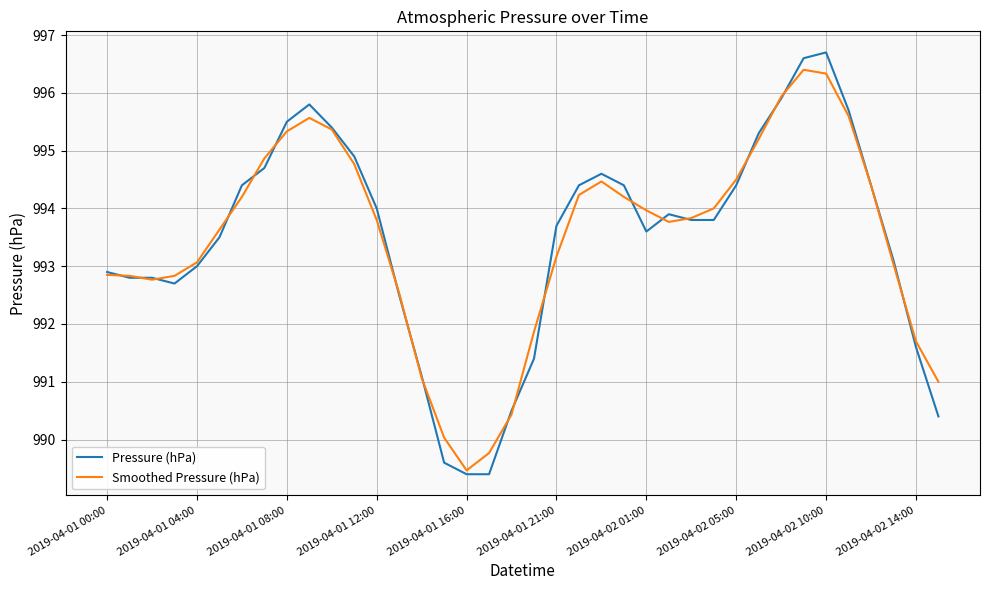

What is the greatest value displayed?

996.7